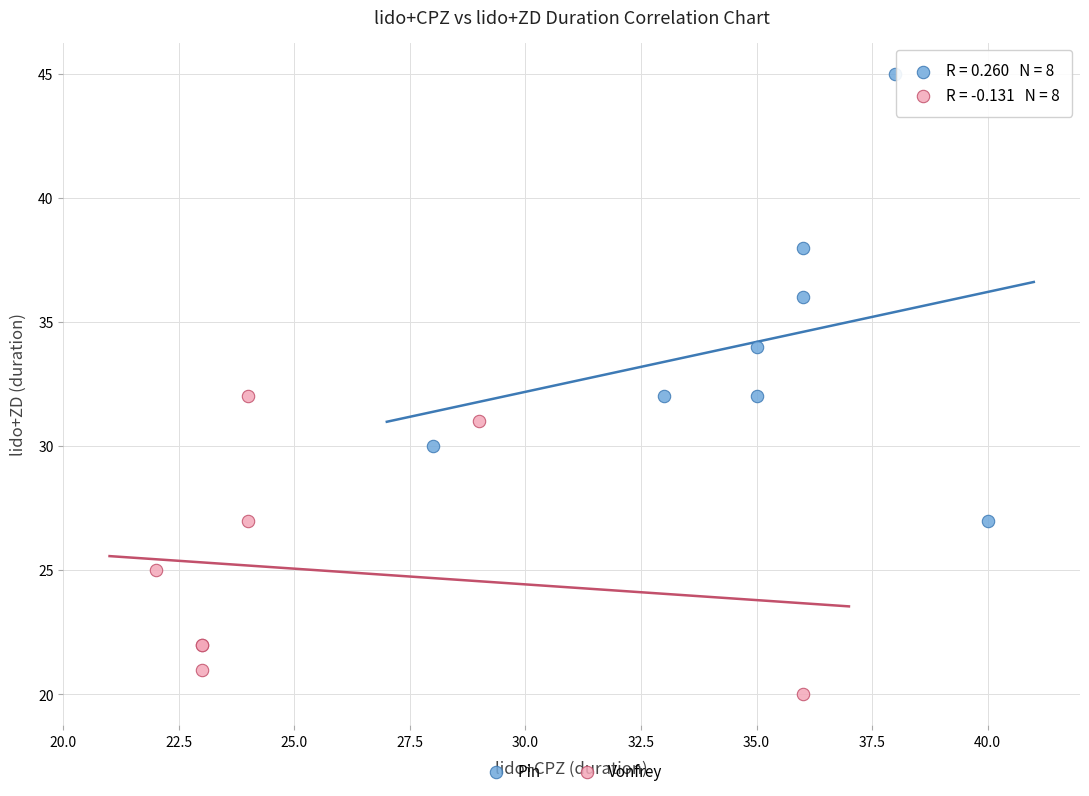

Which series contains the highest Y value?

Pin